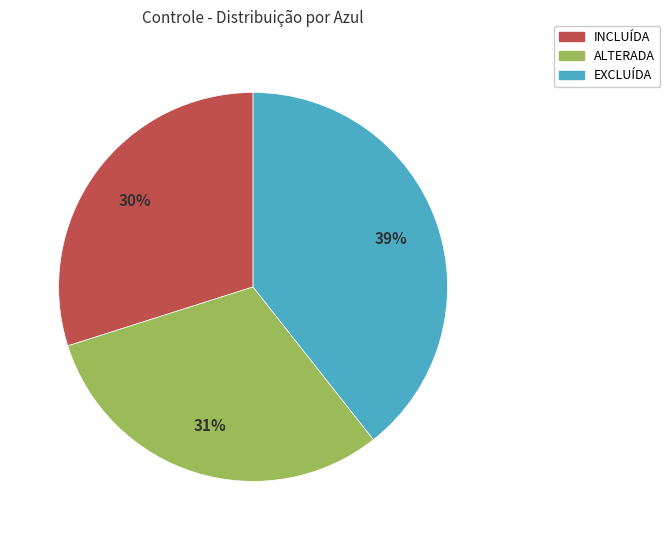

To the nearest percent, what is the combined percentage of EXCLUÍDA and INCLUÍDA?

69%